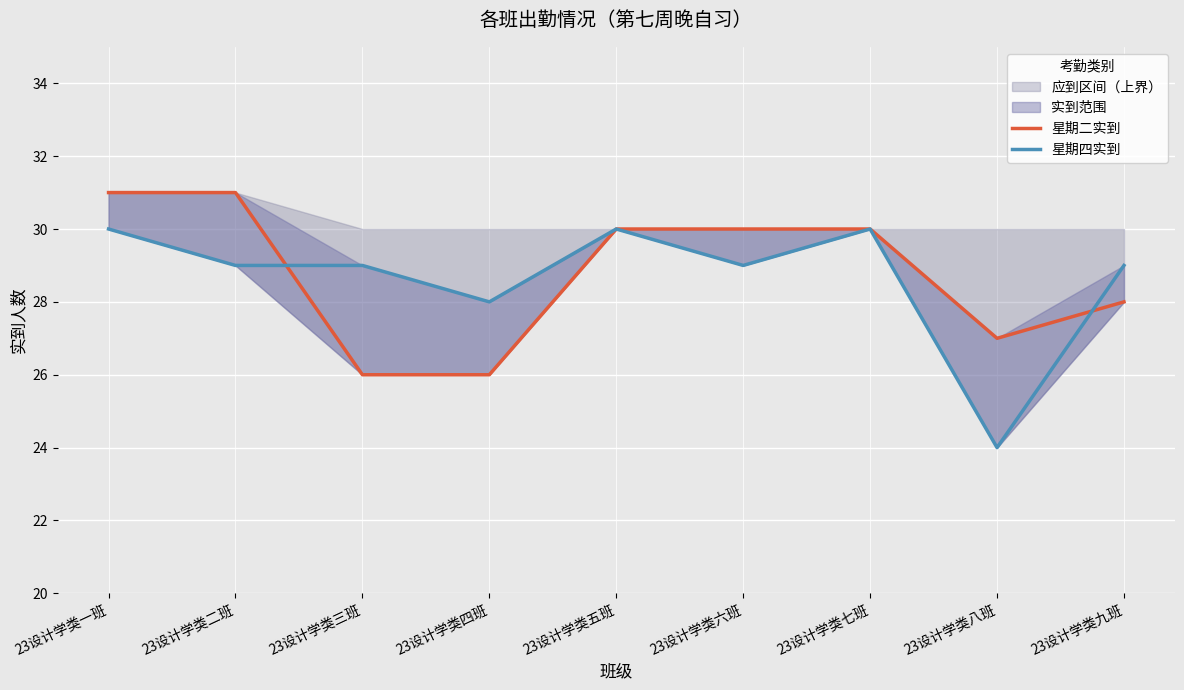

Which has a higher value, 23设计学类四班 or 23设计学类一班?

23设计学类一班